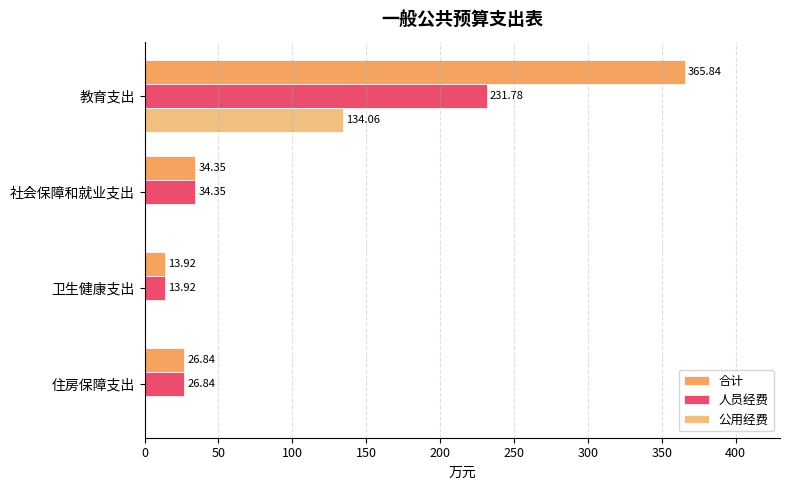

What is the sum of the 人员经费 values at 卫生健康支出 and 社会保障和就业支出?

48.3